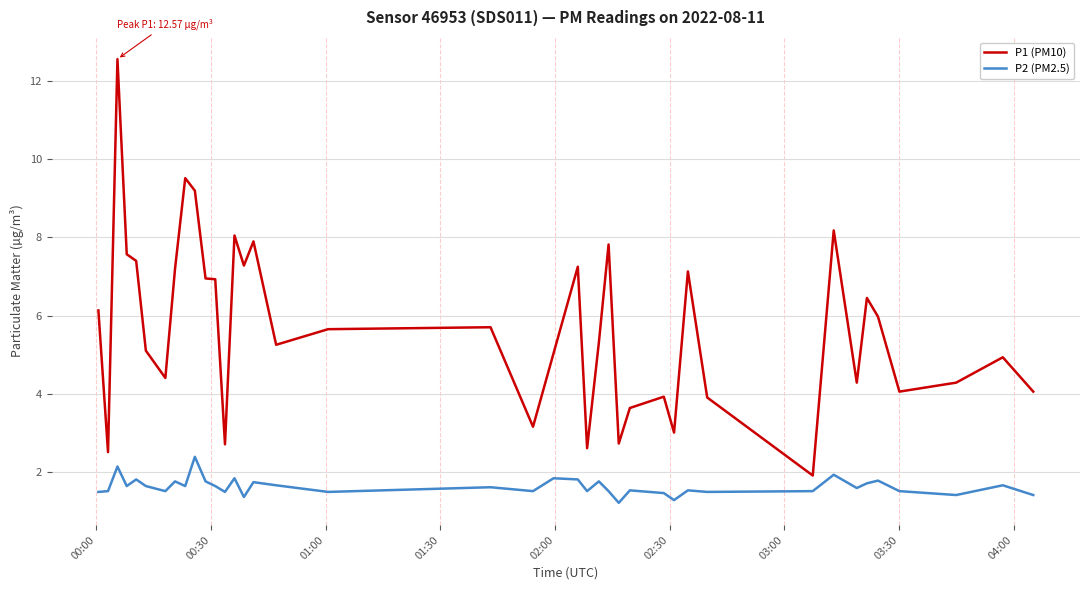

What is the difference between the maximum and minimum values in the P1 (PM10) series?

10.7